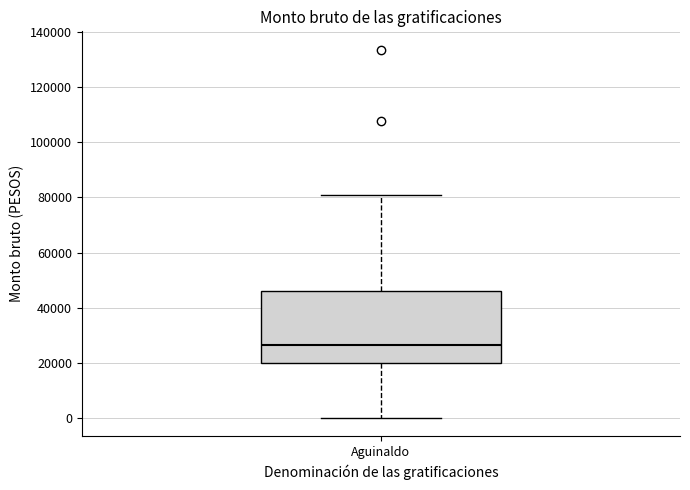

Read this box plot against the y-axis: the position of the median line, the range covered by the box, and the ends of both whiskers. The values are not printed on the chart, so give them approximately, as read against the axis.

median 26000, box 20000 to 46000, whiskers 0 to 80000